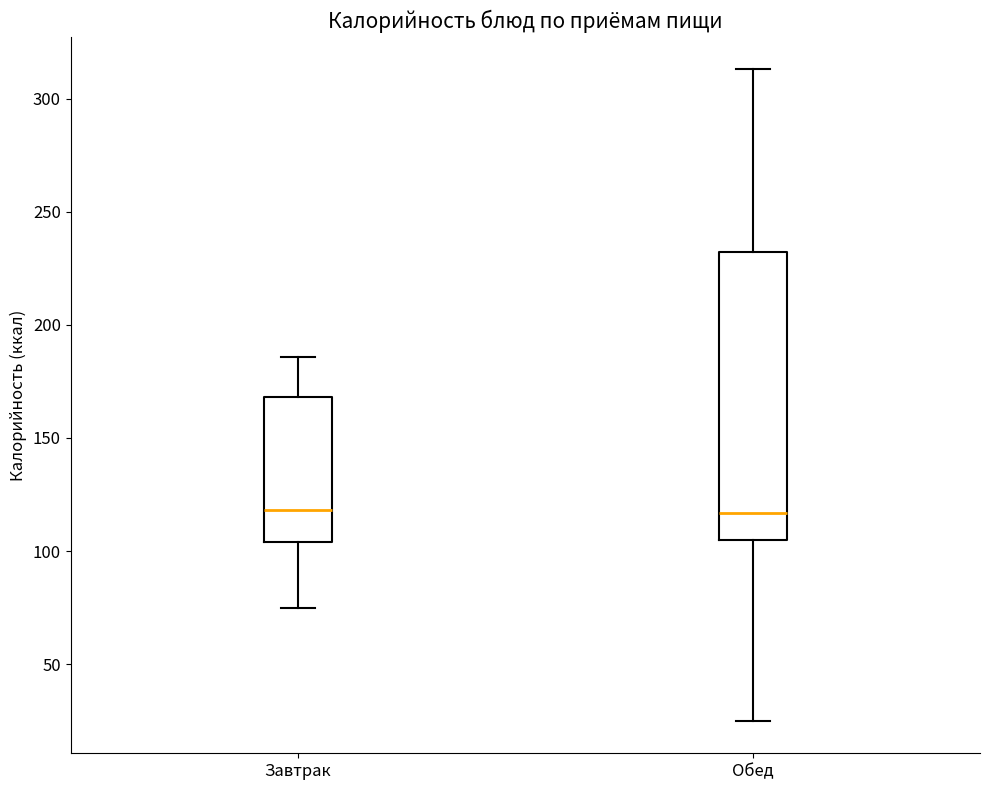

Where does the median line of the box for Завтрак sit on the y-axis? The values are not printed on the chart, so give them approximately, as read against the axis.

120